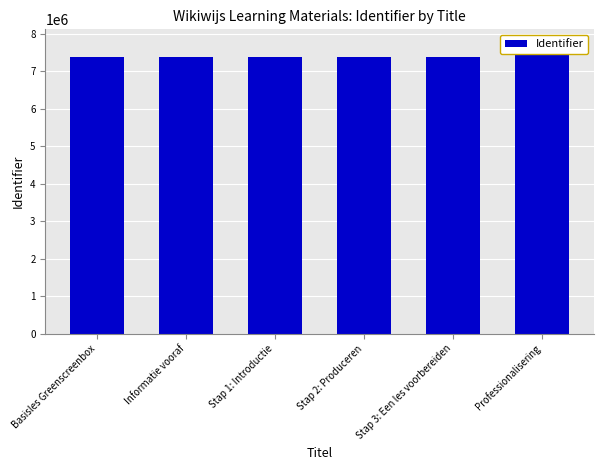

What is the value of the 3rd bar from the left?

7385267